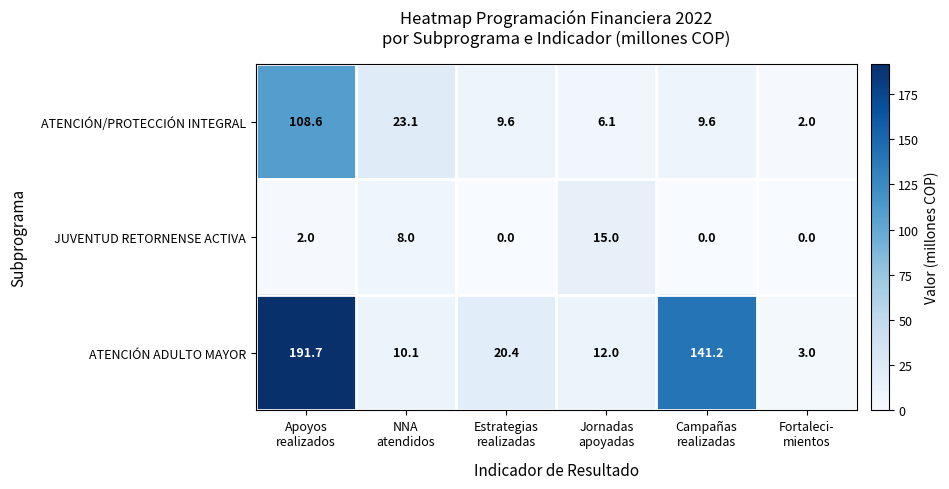

List the series in order of their overall mean, highest first.

ATENCIÓN ADULTO MAYOR, ATENCIÓN/PROTECCIÓN INTEGRAL, JUVENTUD RETORNENSE ACTIVA